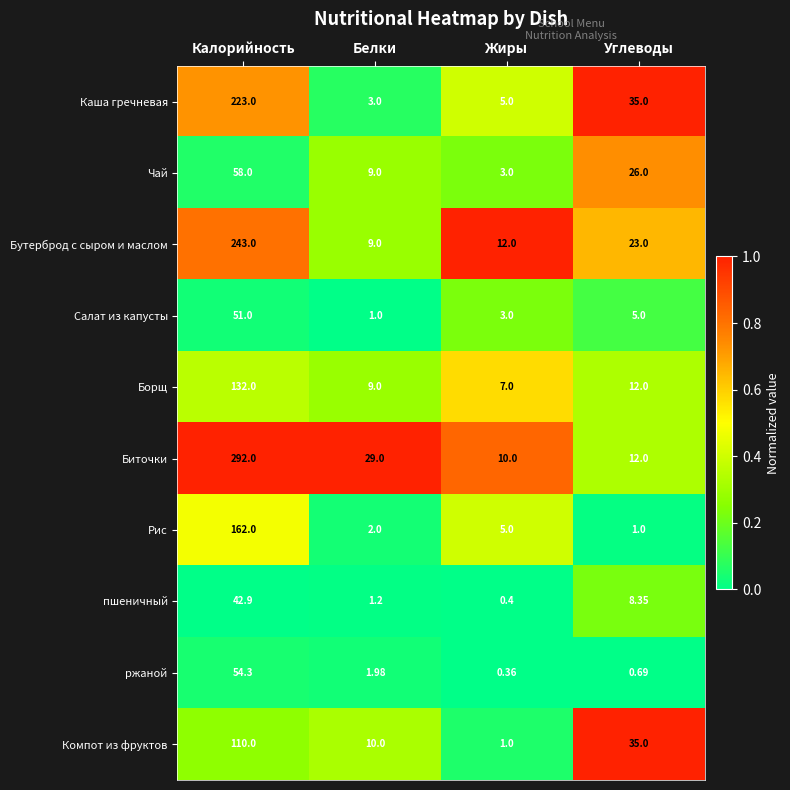

Rank the series by their maximum value, from highest to lowest.

Биточки, Бутерброд с сыром и маслом, Каша гречневая, Рис, Борщ, Компот из фруктов, Чай, ржаной, Салат из капусты, пшеничный